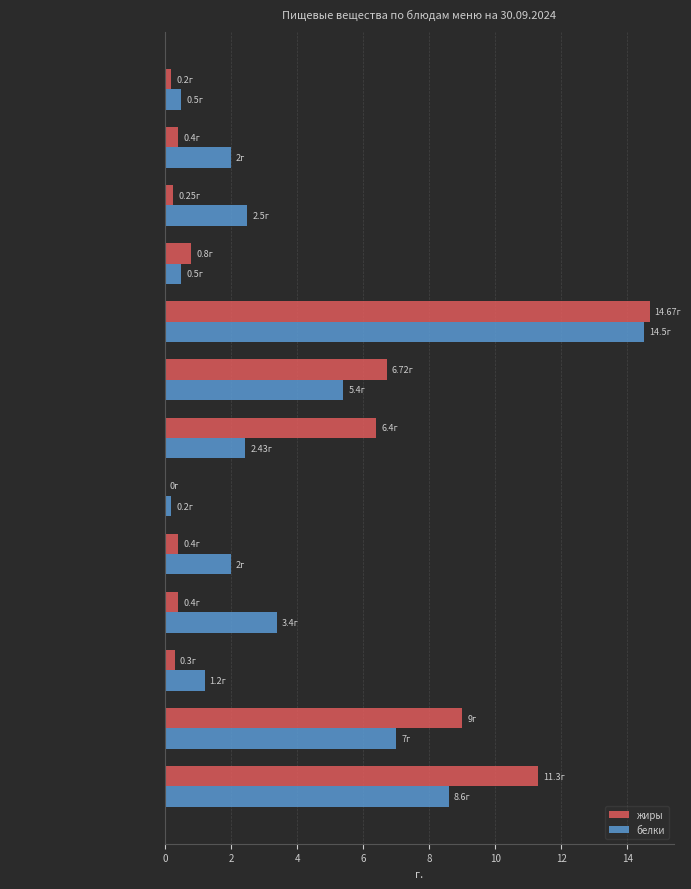

Is the value of белки at Хлеб ржаной (Бородинский)  greater than the value of жиры at Рассольник домашний?

No